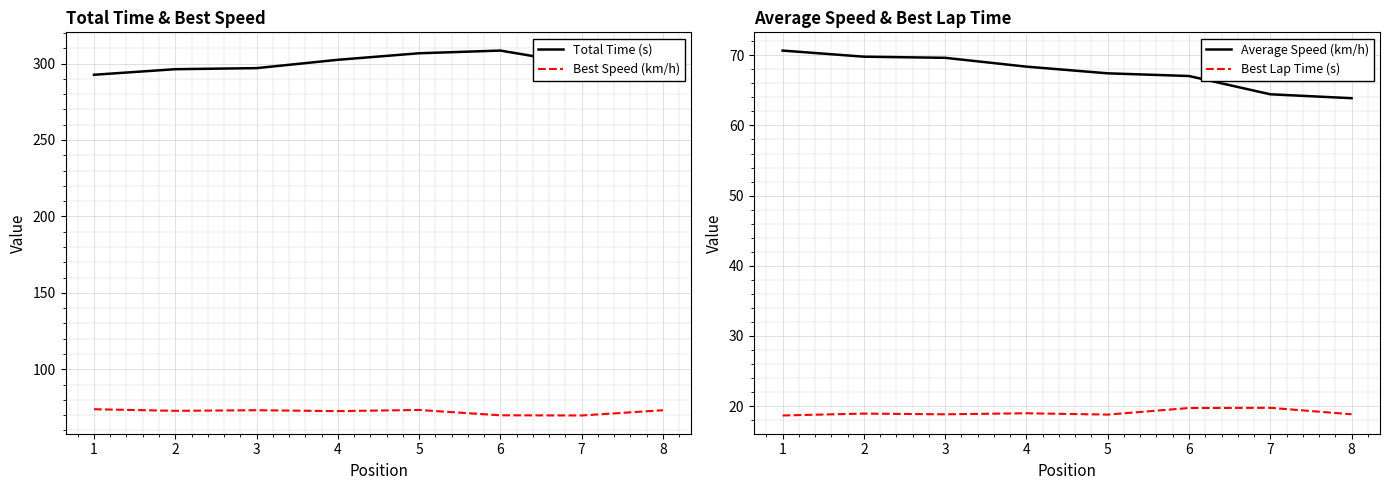

At 1, list the series in order from largest to smallest.

Total Time (s), Best Speed (km/h), Average Speed (km/h), Best Lap Time (s)